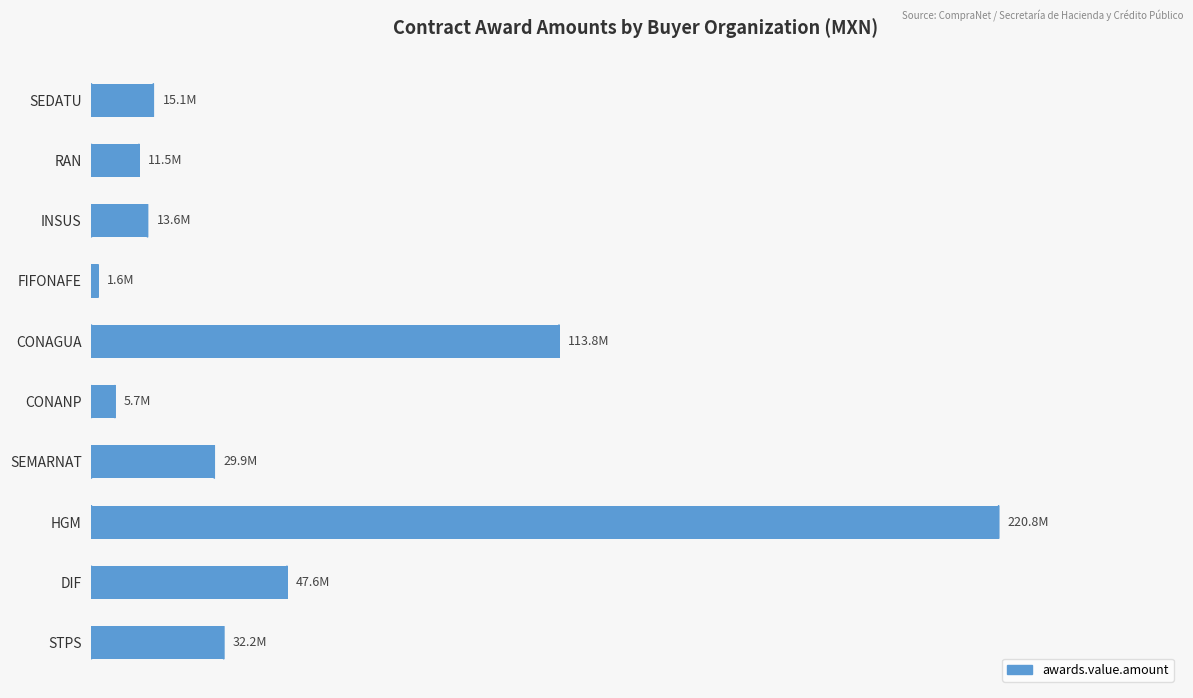

Are the bars horizontal?

Yes